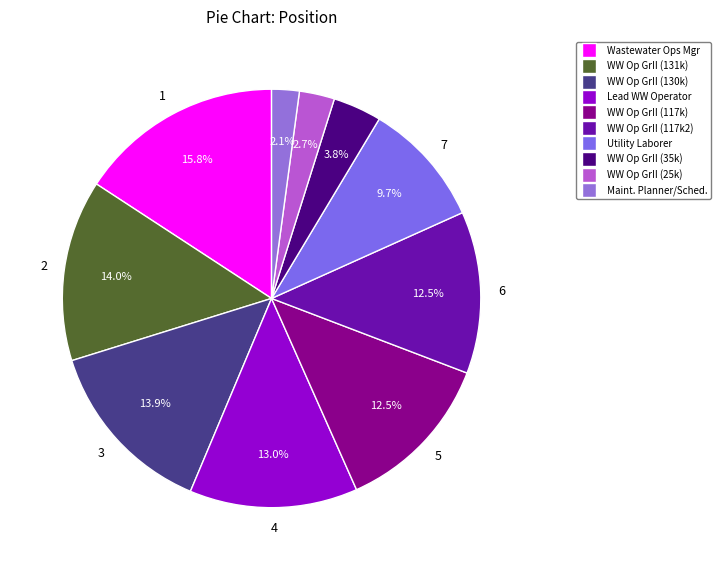

How many slices are in this pie chart?

10